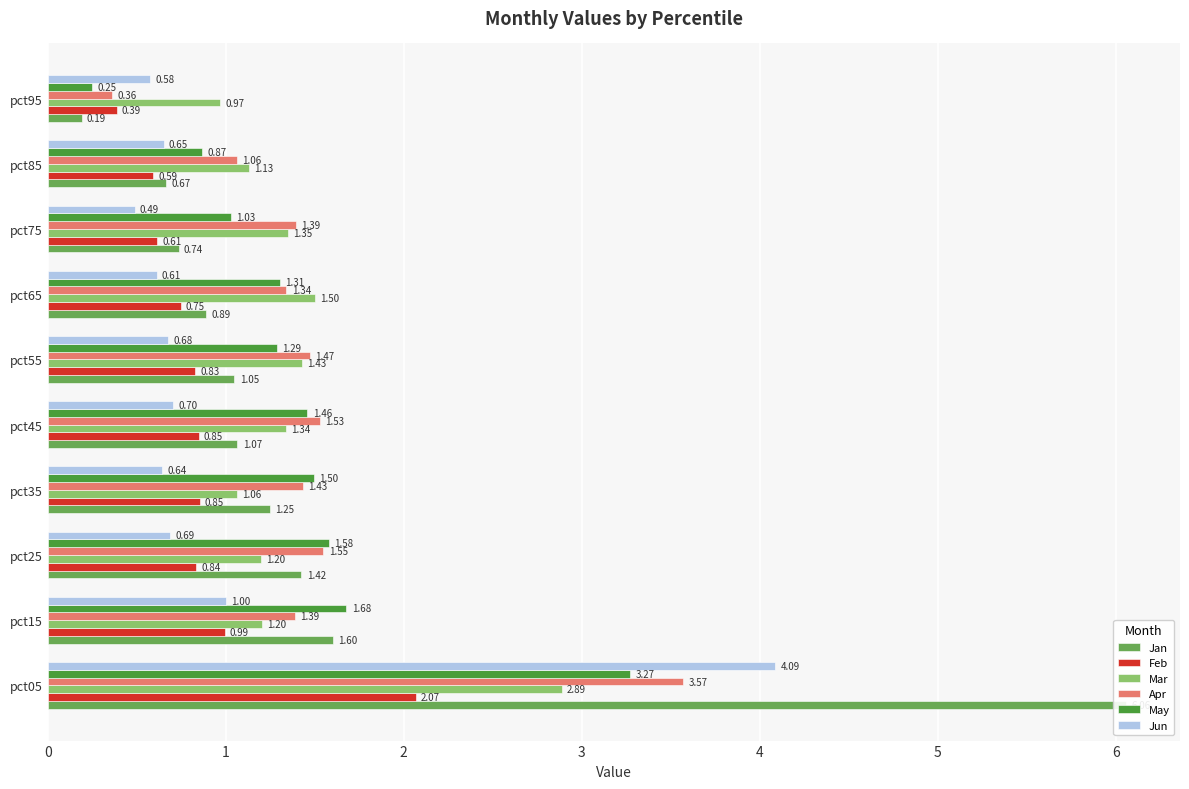

Which series changed the most between pct05 and pct55?

Jan